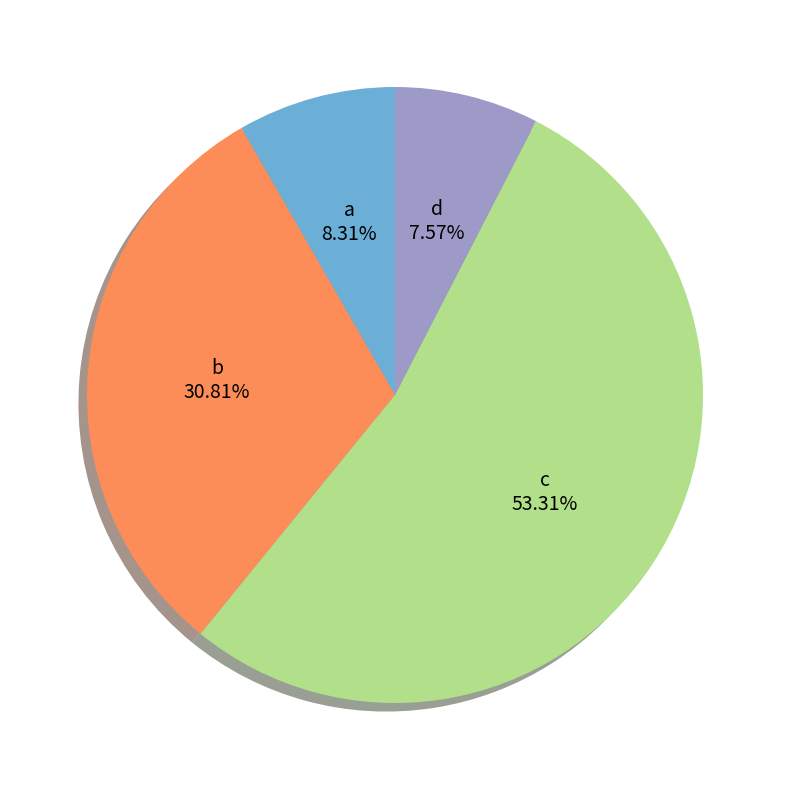

Which category has the biggest portion of the pie?

c